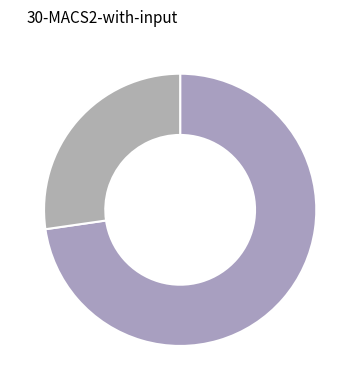

How many segments does this pie chart have?

2